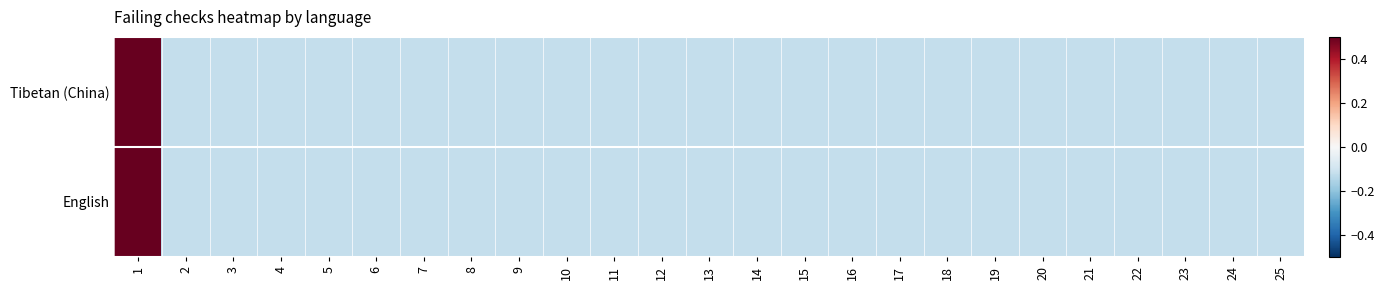

Count the number of data series in this chart.

2